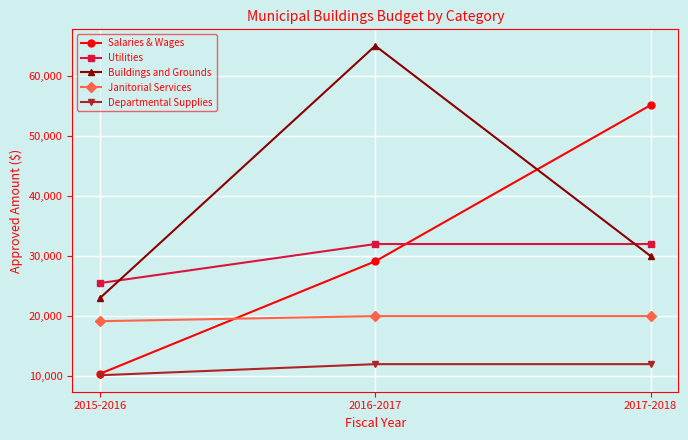

At how many categories does at least one series exceed 33680?

2